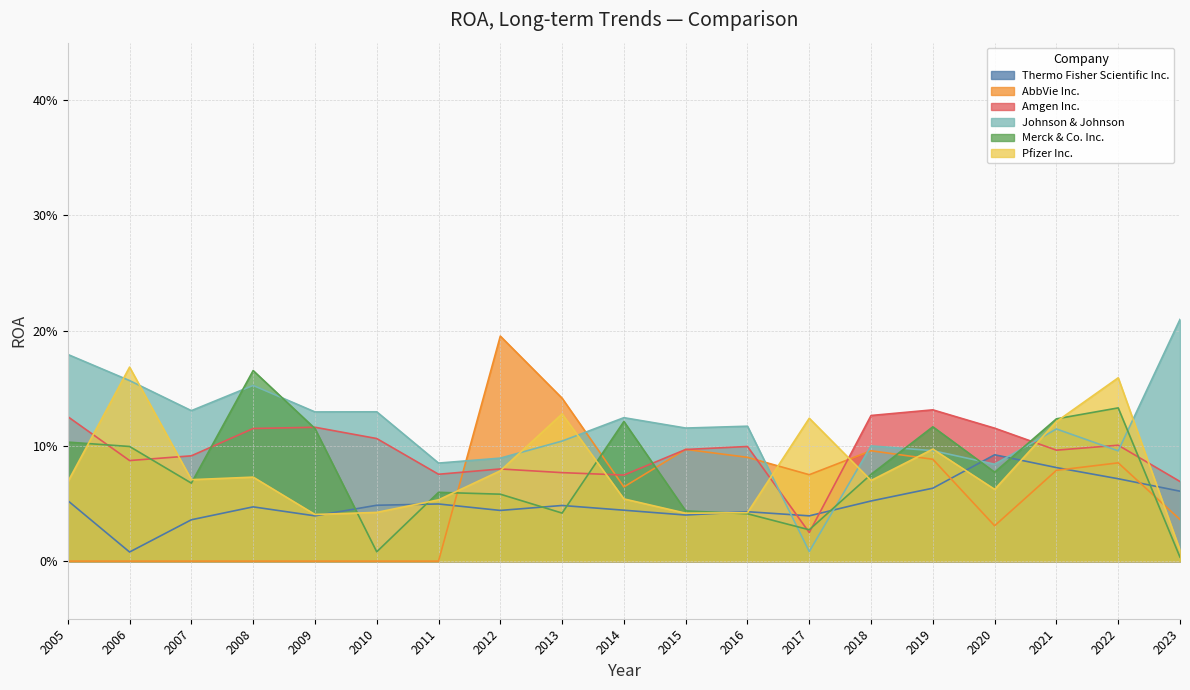

Count the number of data series in this chart.

6